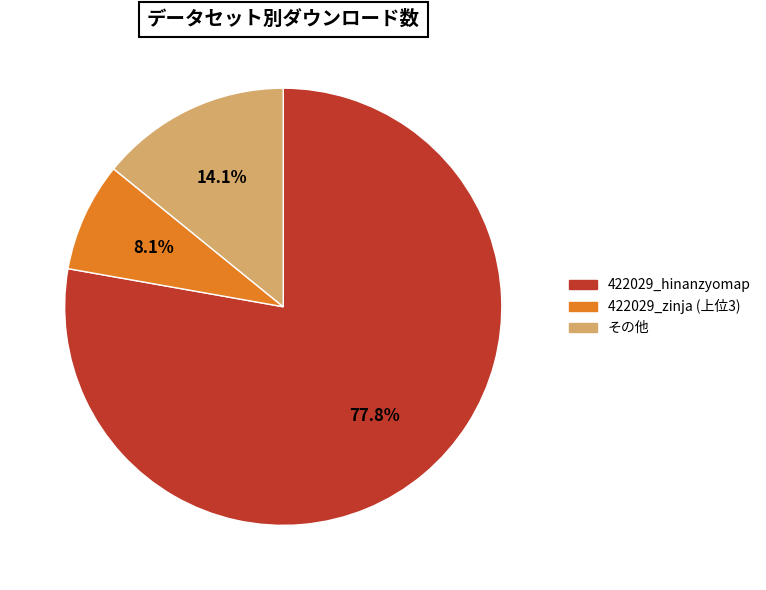

Rank the categories by value from highest to lowest.

422029_hinanzyomap, その他, 422029_zinja (上位3)